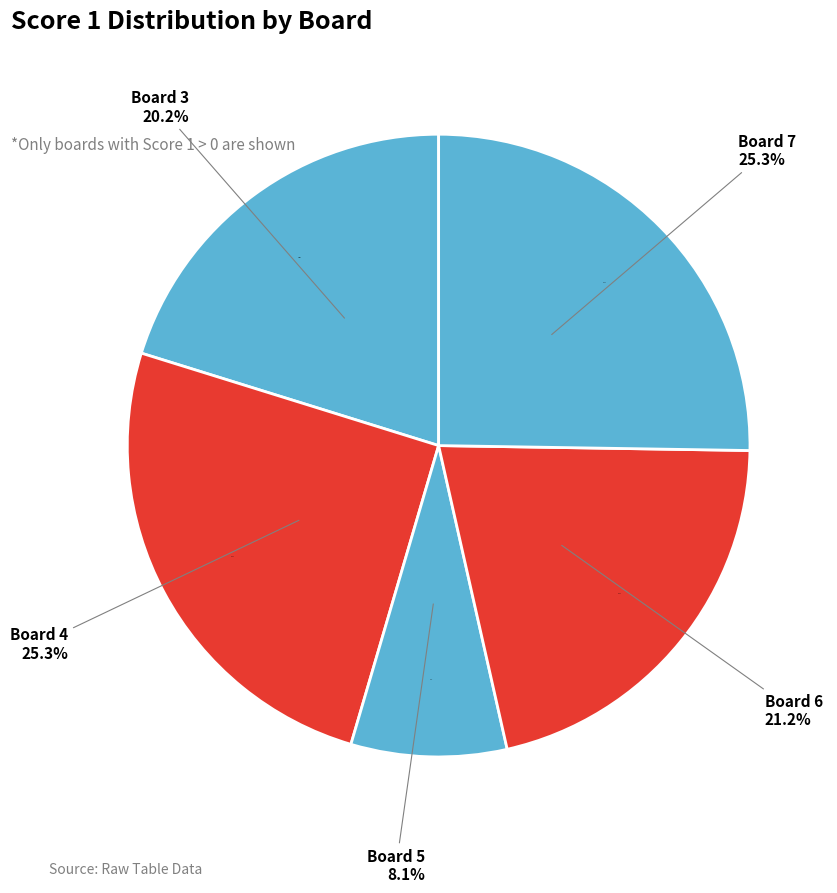

Between Board 6 and Board 4, which is larger?

Board 4